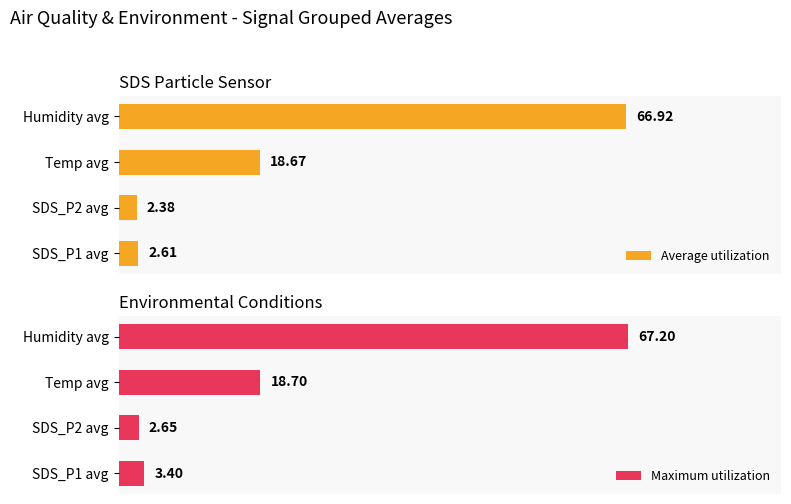

Reading left to right, what are all the values shown in this chart?

Average utilization: 2.6	2.4	18.7	66.9
Maximum utilization: 3.4	2.6	18.7	67.2